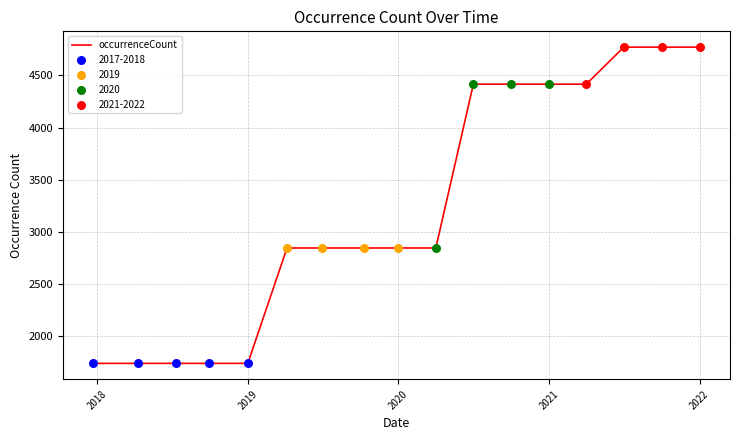

What is the difference between the maximum and minimum values?

3031